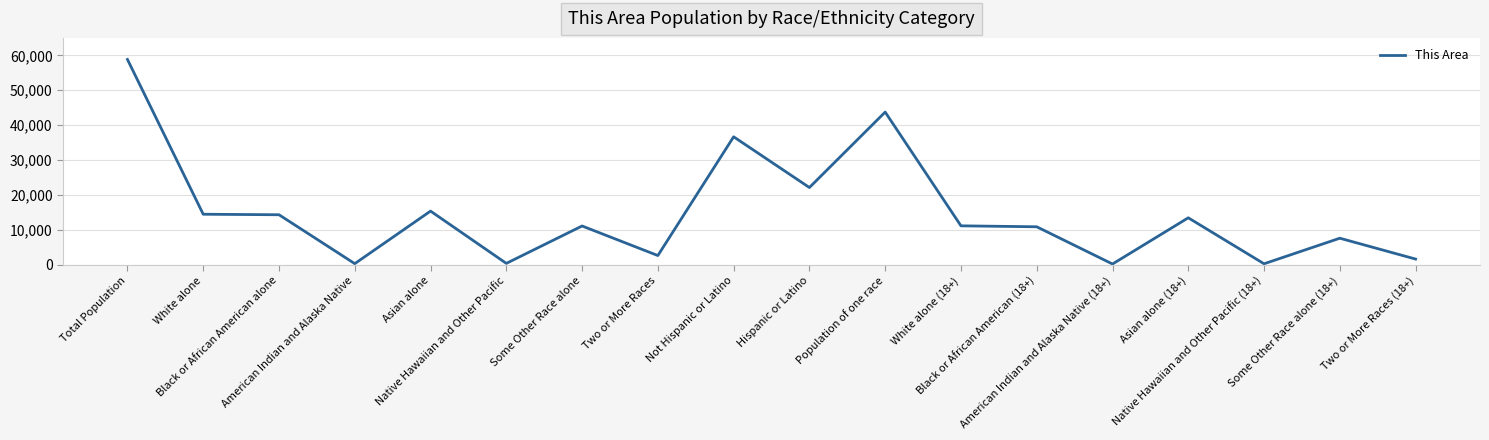

Where does the data first go above 11180?

Total Population